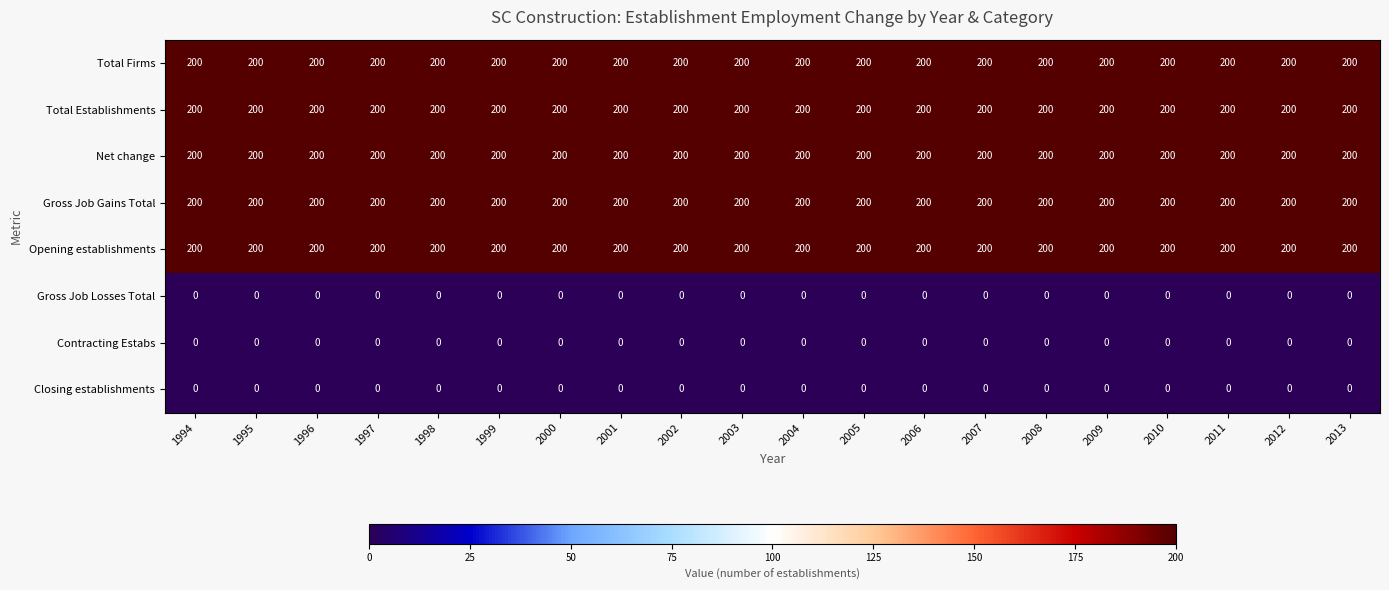

What is the minimum value for Net change?

200